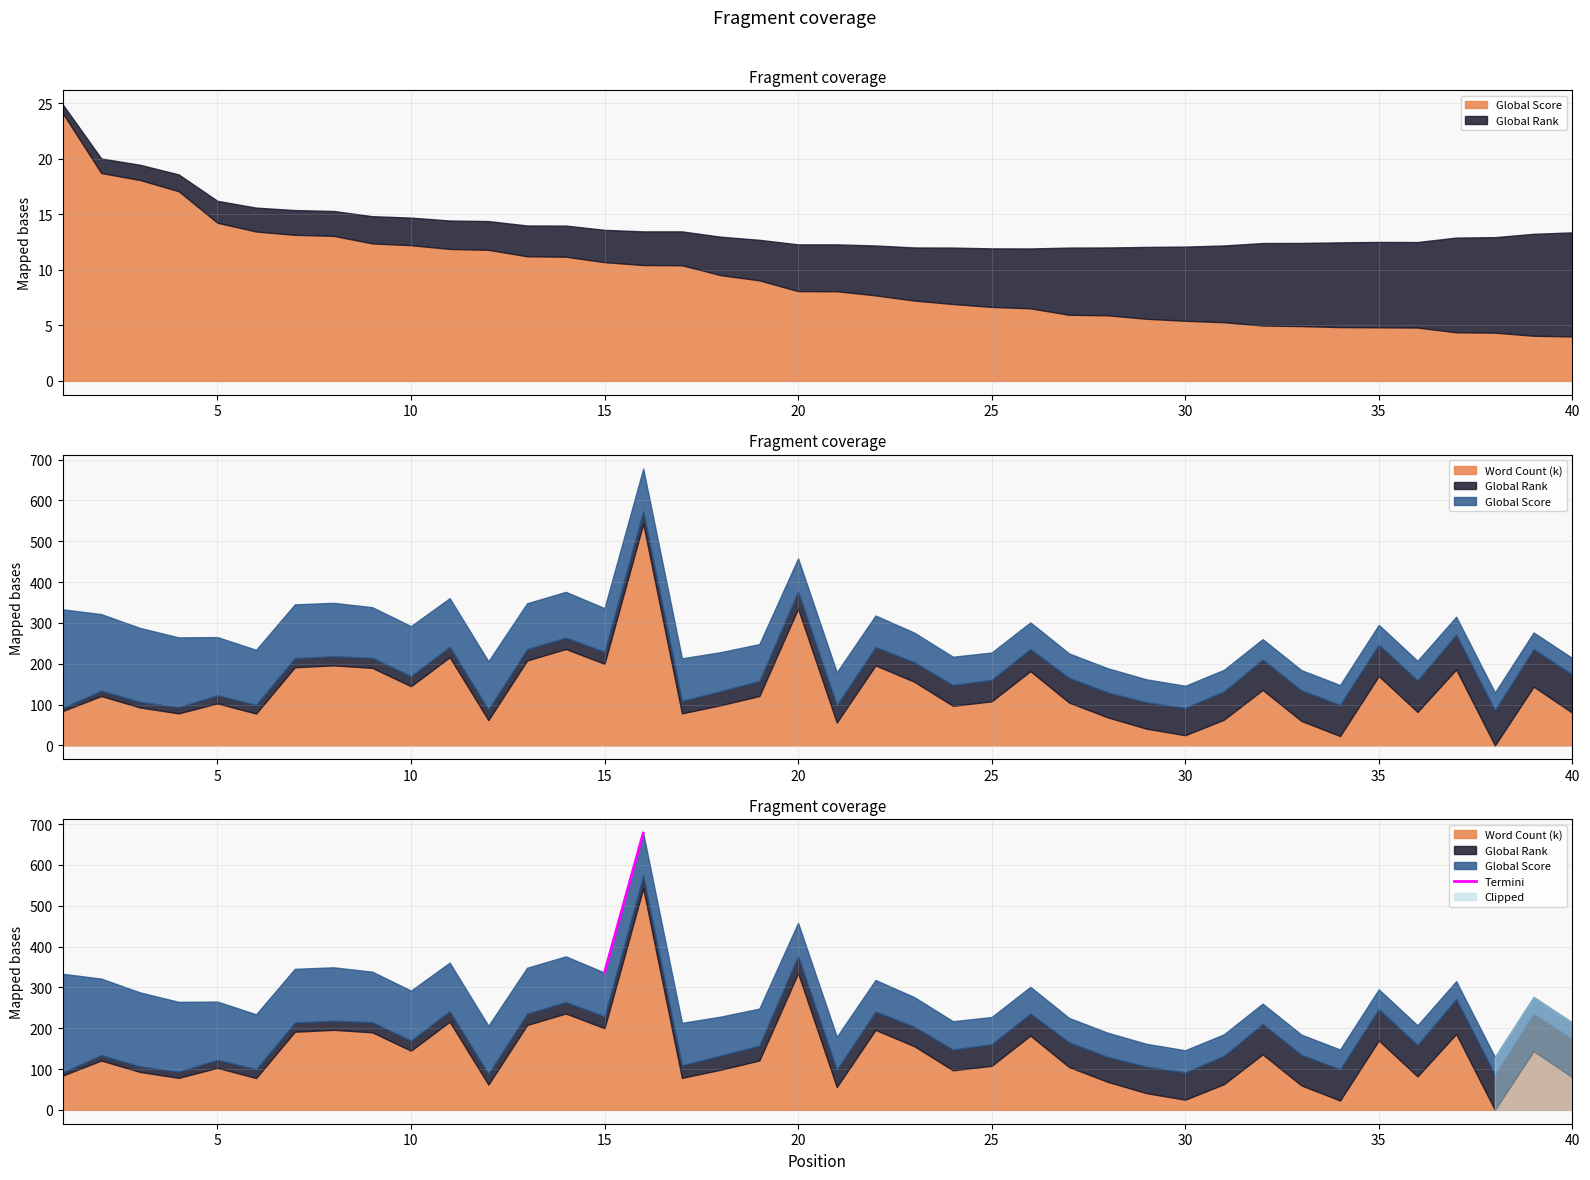

What is the ratio of the value at 0 to the value at 5?

0.5